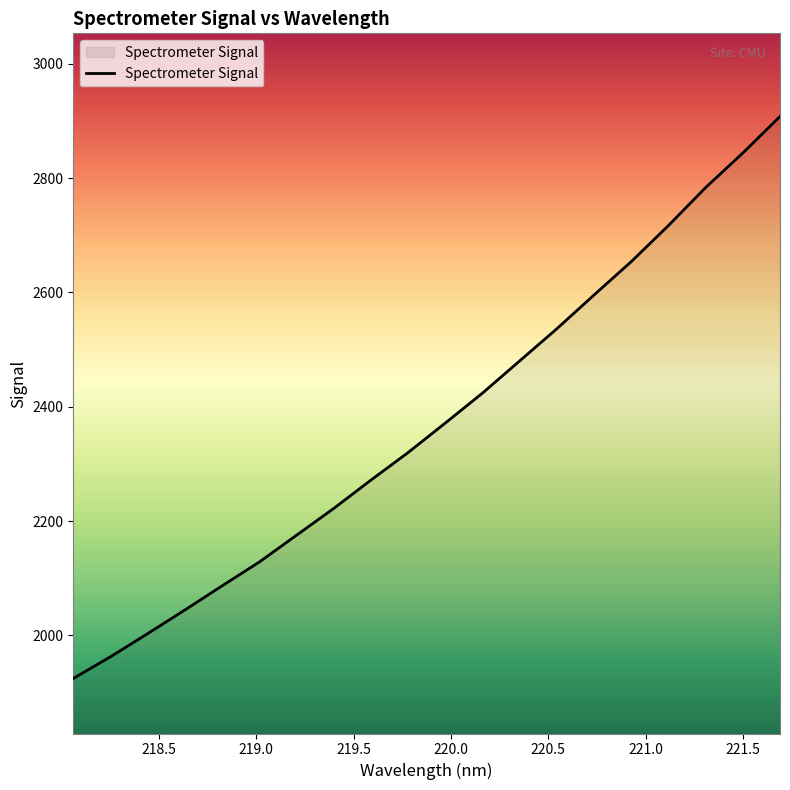

What is the difference between the maximum and minimum values?

982.8